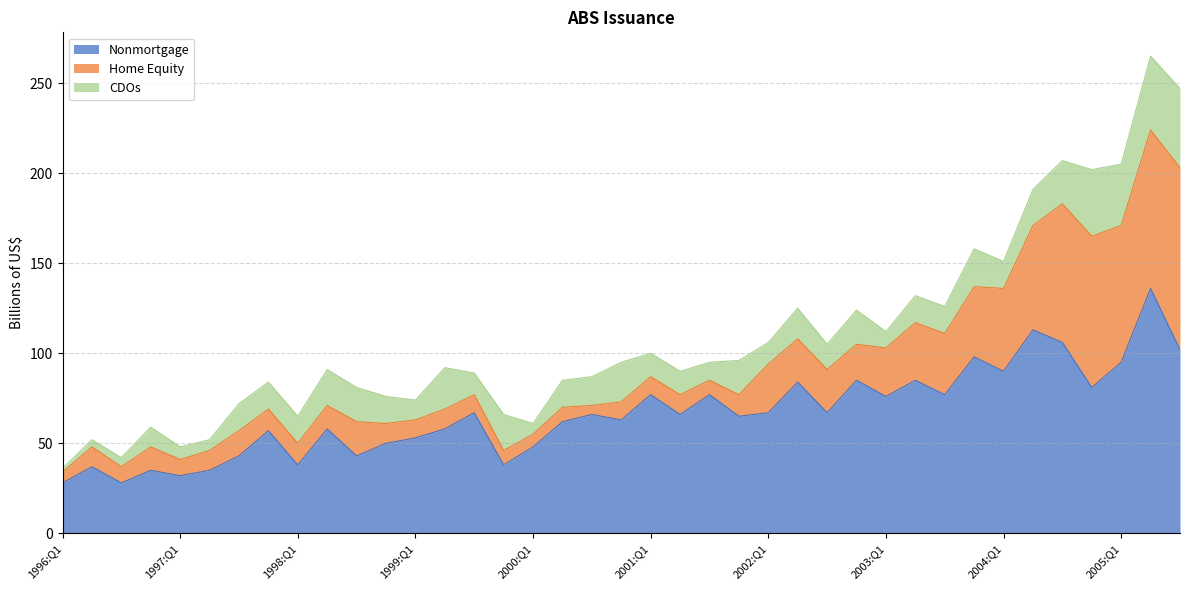

Rank the categories by Nonmortgage value from highest to lowest.

2005:Q2, 2004:Q2, 2004:Q3, 2005:Q3, 2003:Q4, 2005:Q1, 2004:Q1, 2002:Q4, 2003:Q2, 2002:Q2, 2004:Q4, 2001:Q1, 2001:Q3, 2003:Q3, 2003:Q1, 1999:Q3, 2002:Q1, 2002:Q3, 2000:Q3, 2001:Q2, 2001:Q4, 2000:Q4, 2000:Q2, 1998:Q2, 1999:Q2, 1997:Q4, 1999:Q1, 1998:Q4, 2000:Q1, 1997:Q3, 1998:Q3, 1998:Q1, 1999:Q4, 1996:Q2, 1996:Q4, 1997:Q2, 1997:Q1, 1996:Q1, 1996:Q3